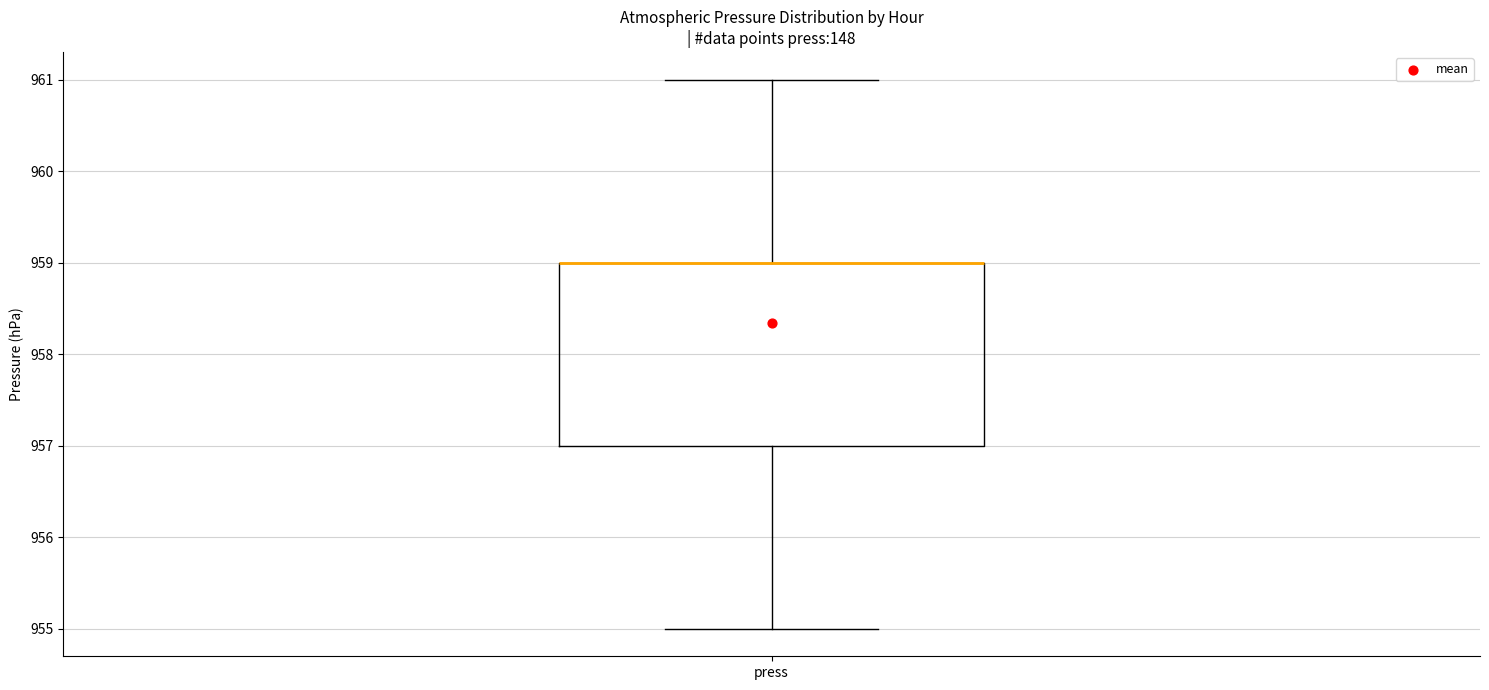

Read this box plot against the y-axis: the position of the median line, the range covered by the box, and the ends of both whiskers. The values are not printed on the chart, so give them approximately, as read against the axis.

median 959 (drawn on the box's upper edge), box 957 to 959, whiskers 955 to 961